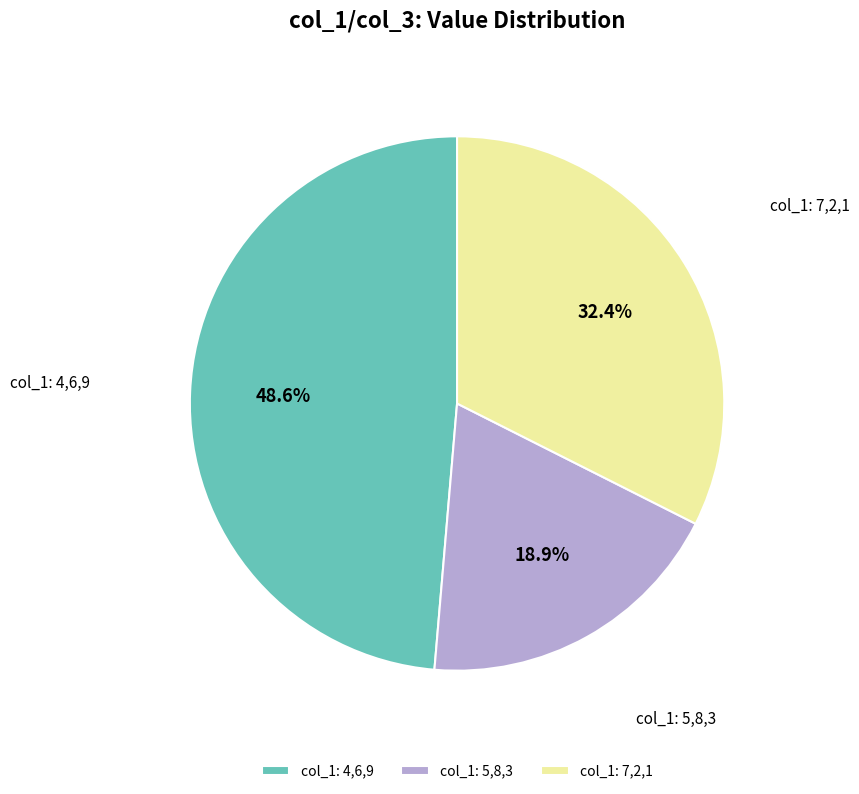

Count the number of slices in the pie.

3